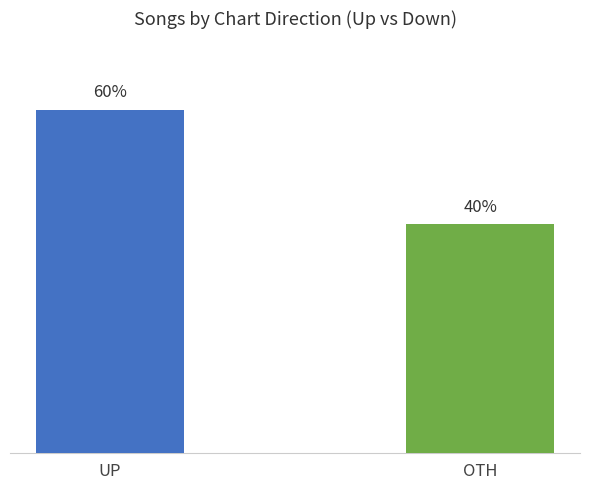

At which category does the chart reach its minimum across all series?

OTH